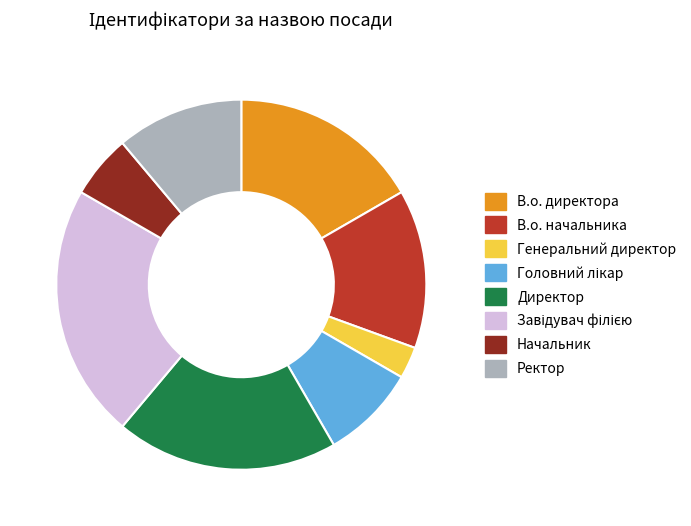

Does Генеральний директор represent more than half of the total?

No